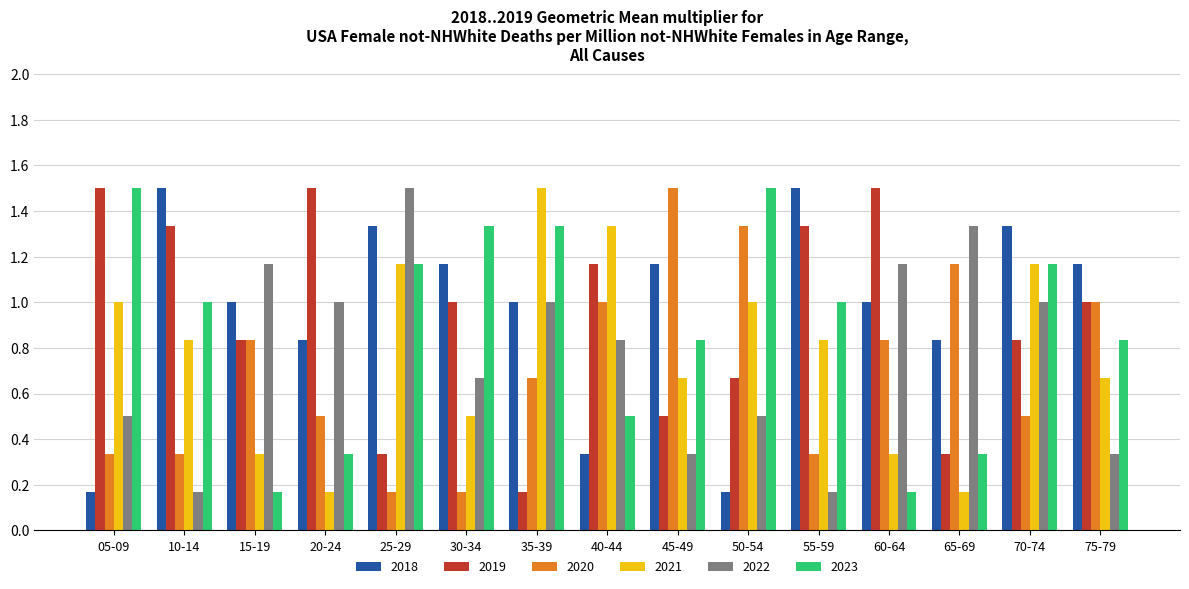

What is the highest value of the 2021 series?

1.5